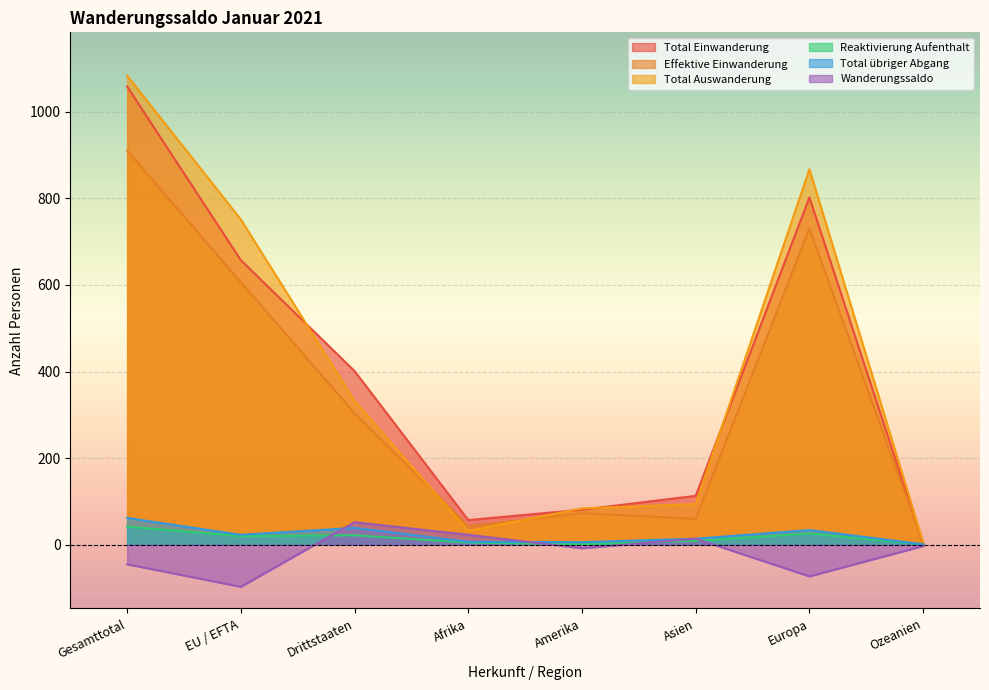

What is the total value across all series at Europa?

2386